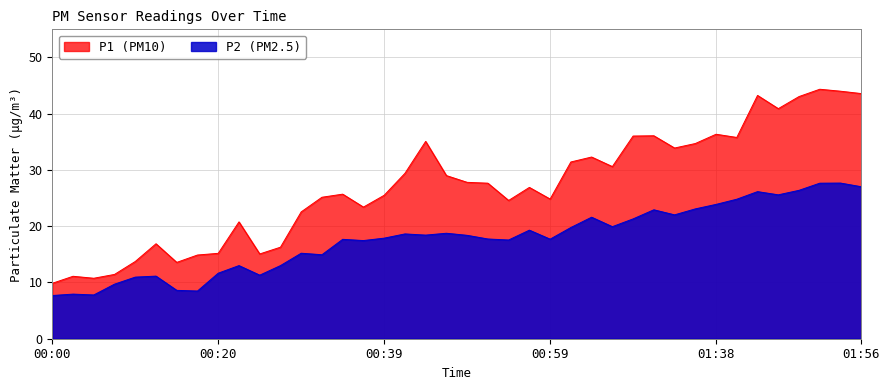

Which label corresponds to the largest value in the chart?

01:51